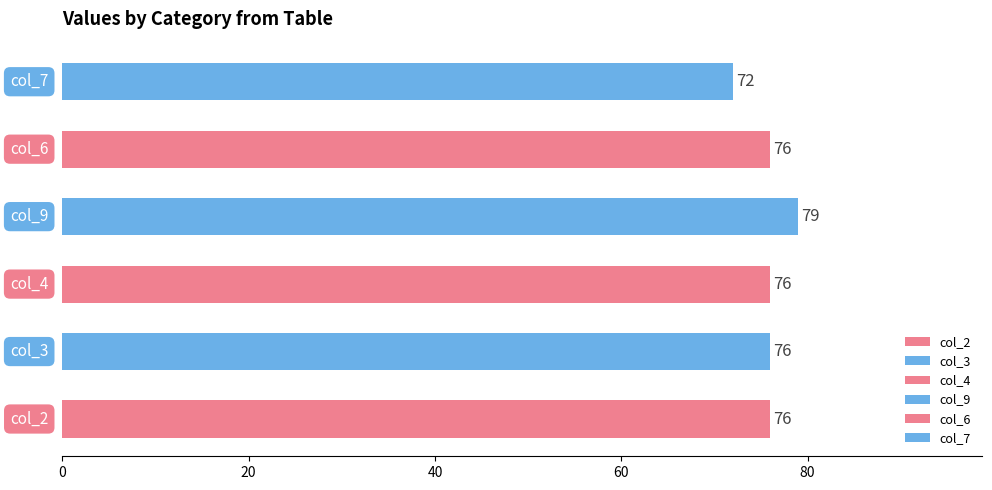

The value of col_4 at 6 is 1. True or false?

False